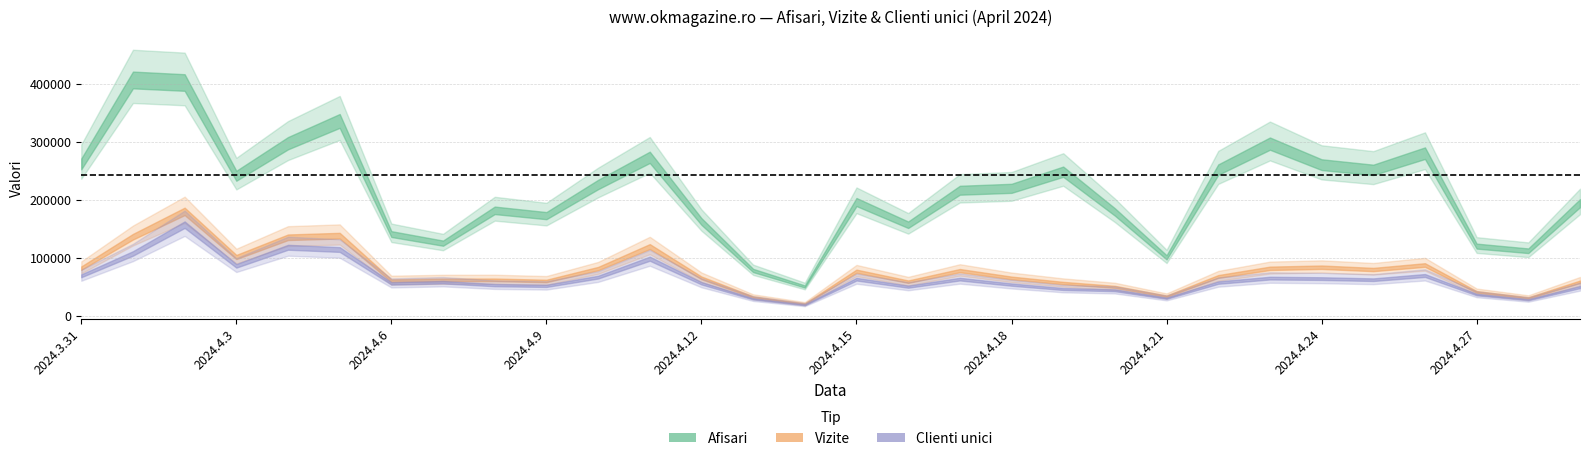

Reading left to right, extract all data points from this chart.

Afisari: 296127	459523	454568	273068	336422	379774	159550	141849	205744	195410	255976	308951	184042	88681	57530	221890	177673	244870	248580	280983	202612	114299	285013	335615	294667	284516	317005	136114	127061	219665
Vizite: 94278	156128	205989	116168	155045	158154	69642	71172	71295	69003	93359	136733	75130	37459	24080	88212	67616	89411	74967	64939	57428	39014	77857	93934	96087	91545	100420	47441	35740	67406
Clienti unici: 80077	124634	181852	99920	136888	132415	64899	67291	61534	60073	77439	114155	65212	34213	22342	73367	58464	73500	62588	53829	51254	35535	66583	75498	74540	72355	80716	42756	32546	57672